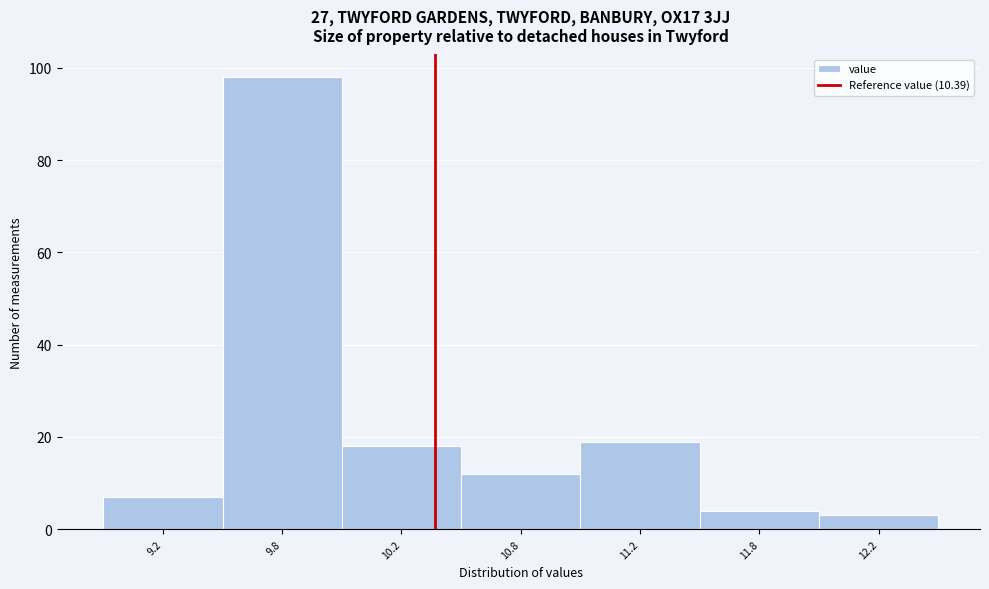

Reading right to left, list all the values displayed in this chart.

3	4	19	12	18	98	7